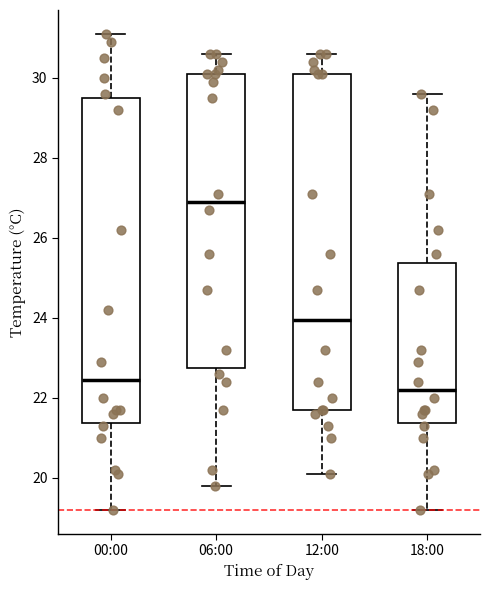

Comparing the boxes themselves (not the whiskers), which one is the tallest?

12:00